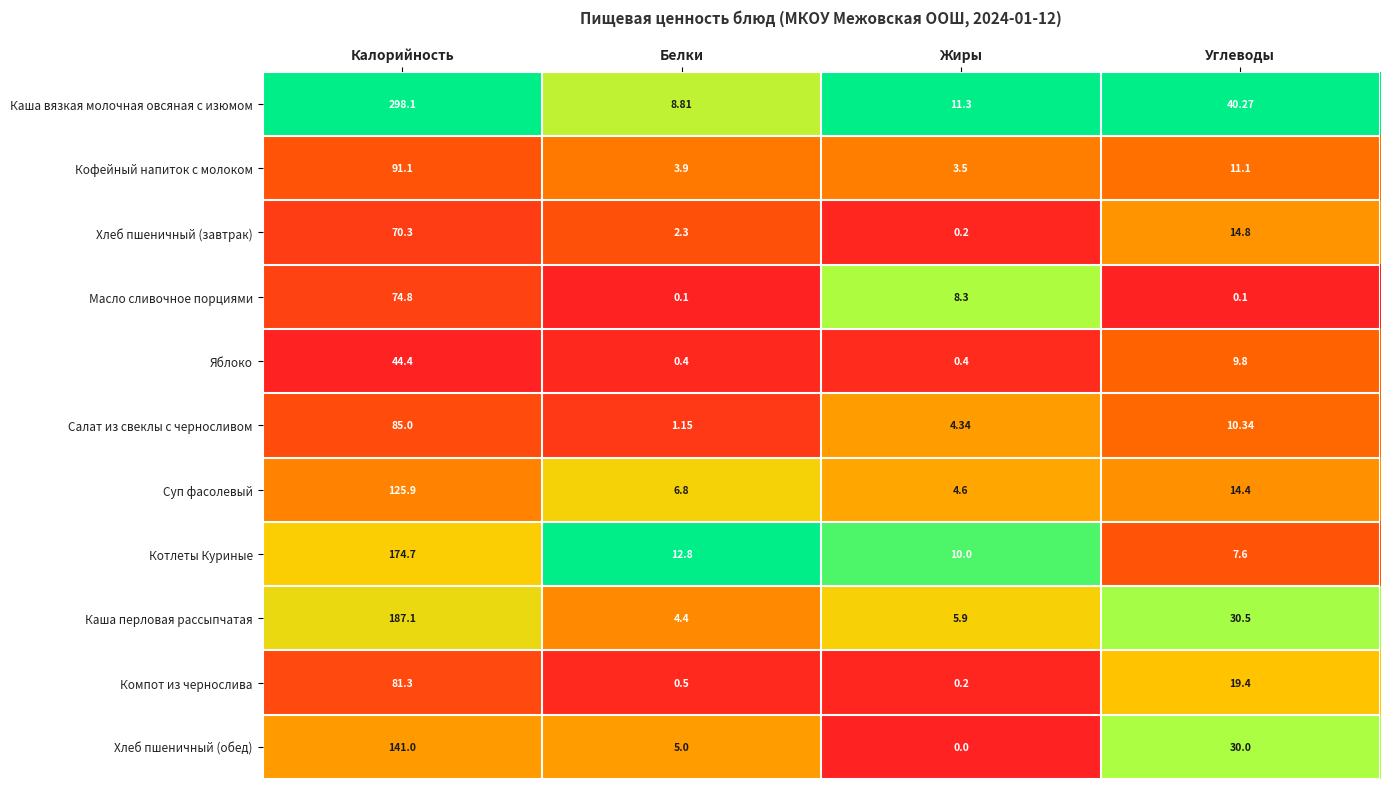

At which label is Каша перловая рассыпчатая closest to 95?

Углеводы